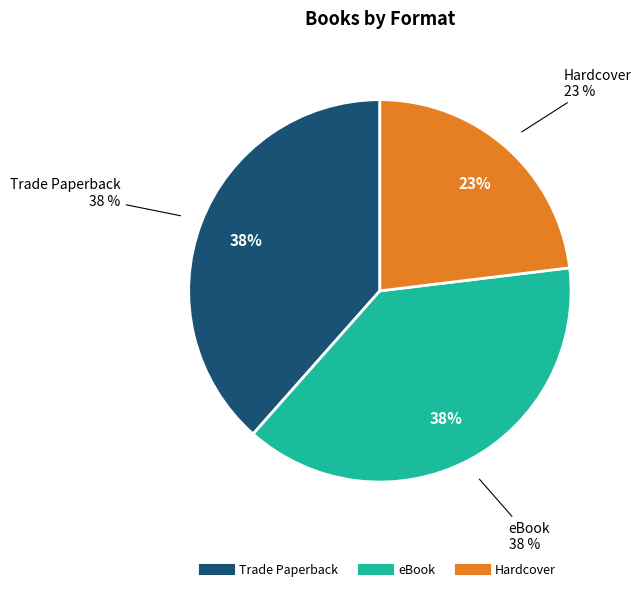

Which category has the biggest portion of the pie?

Trade Paperback